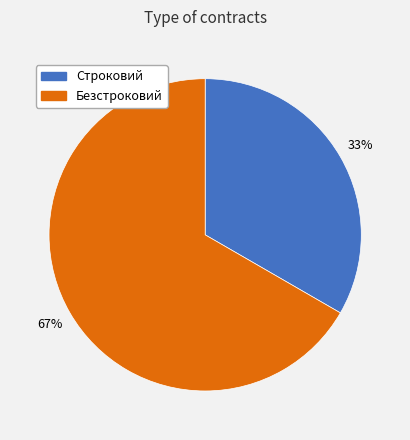

Is the sum of Безстроковий and Строковий greater than half?

Yes